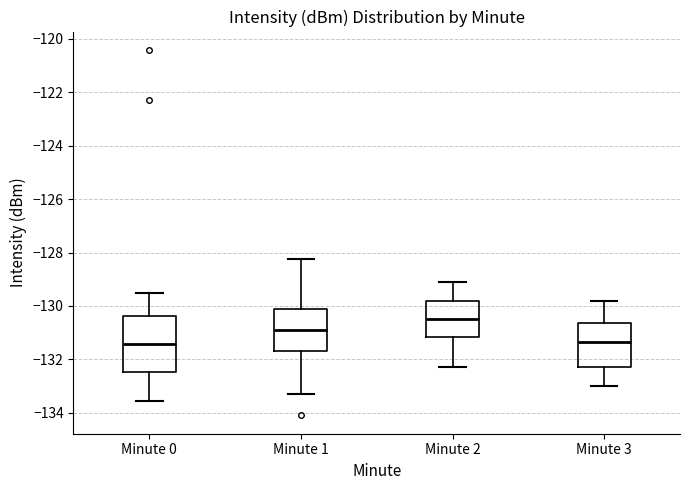

Which box is the tallest, from its lower edge to its upper edge?

Minute 0